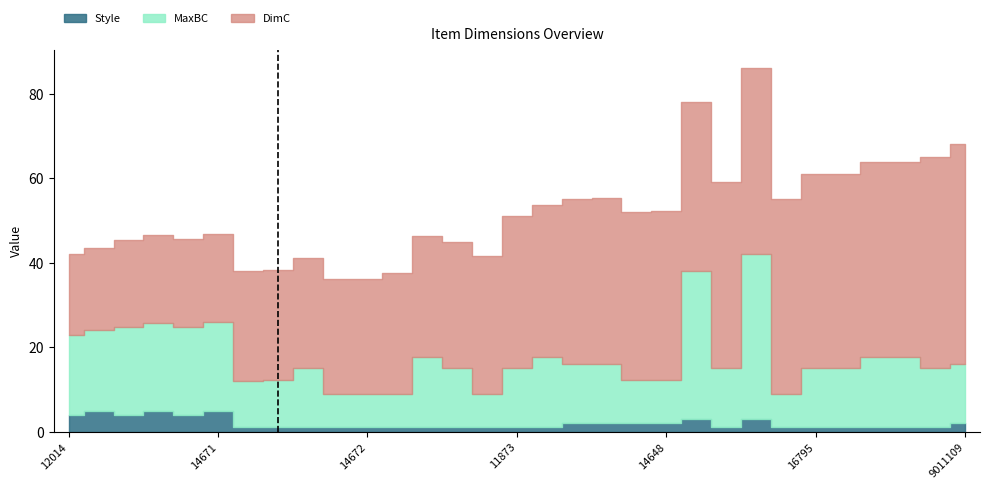

What is the total value across all series at 14671?

46.9